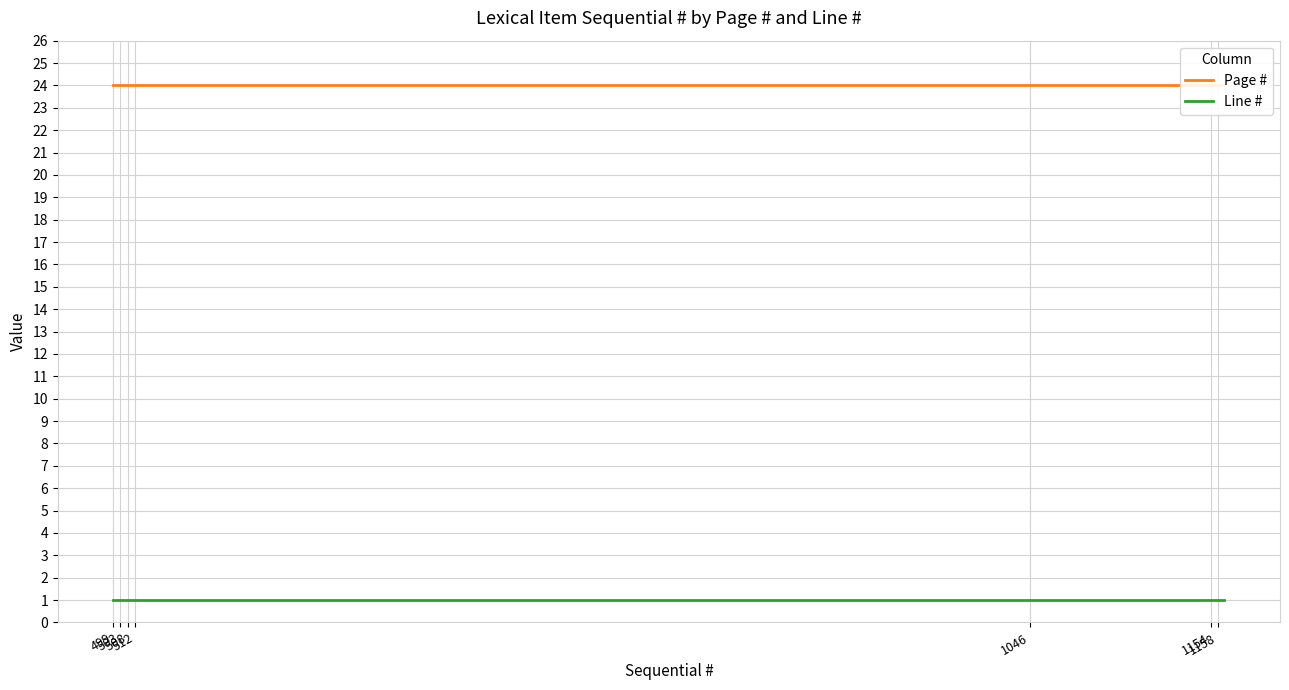

True or false: Line # and Page # intersect in this chart.

False